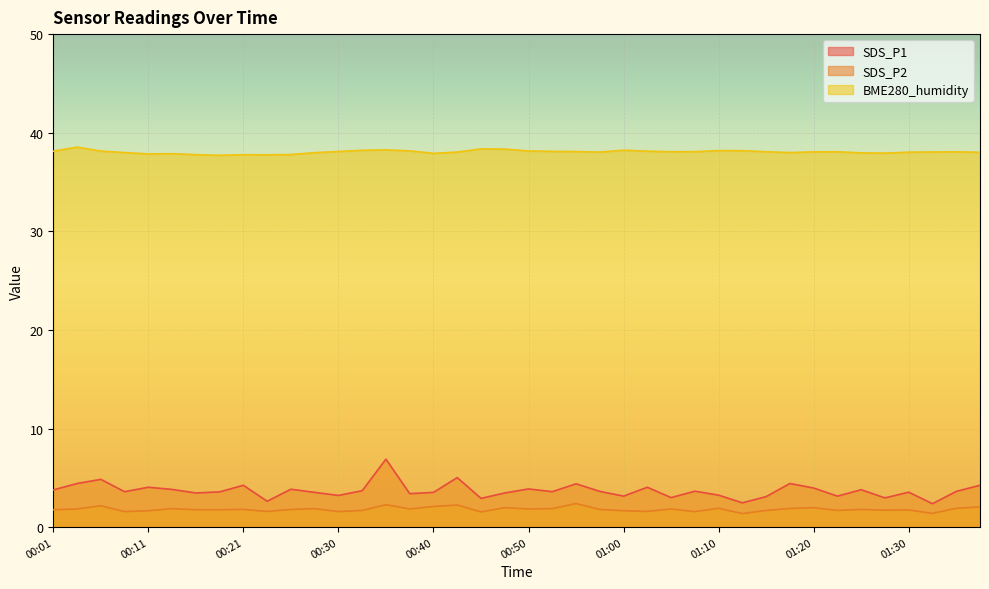

Rank the series at 01:10 from lowest to highest value.

SDS_P2, SDS_P1, BME280_humidity